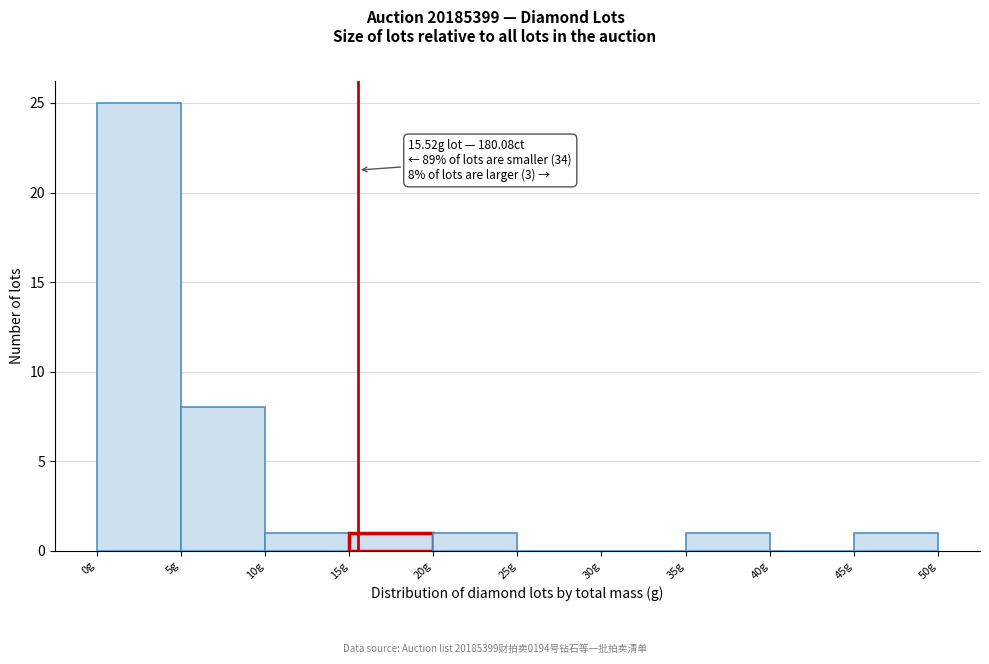

Which range on the x-axis has the tallest bar?

0 to 5